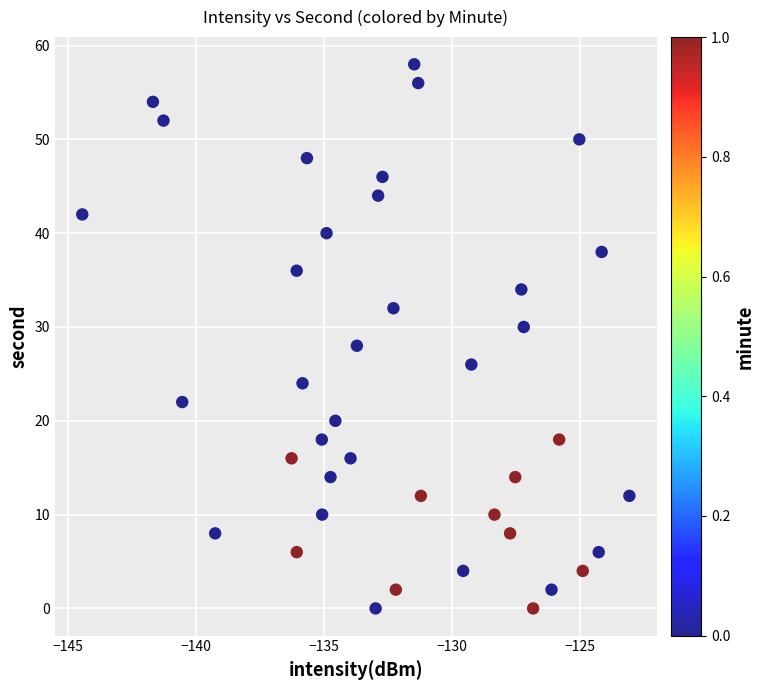

What is the range of Y values (max minus min)?

58